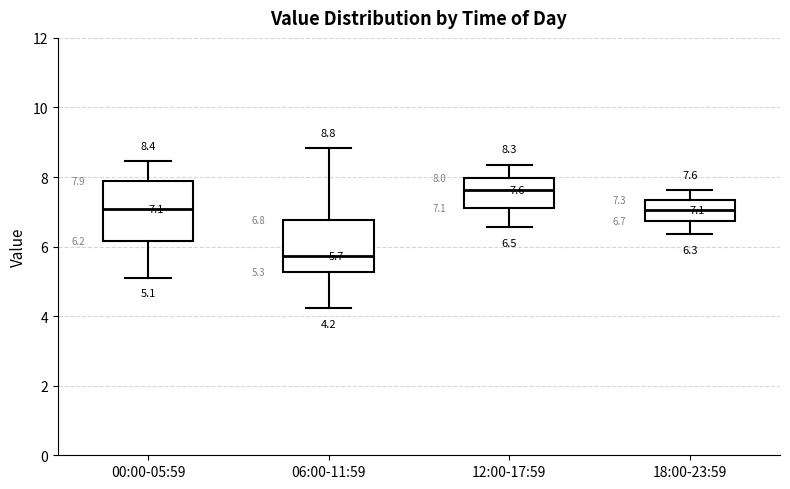

Which box's median line is the highest?

12:00-17:59